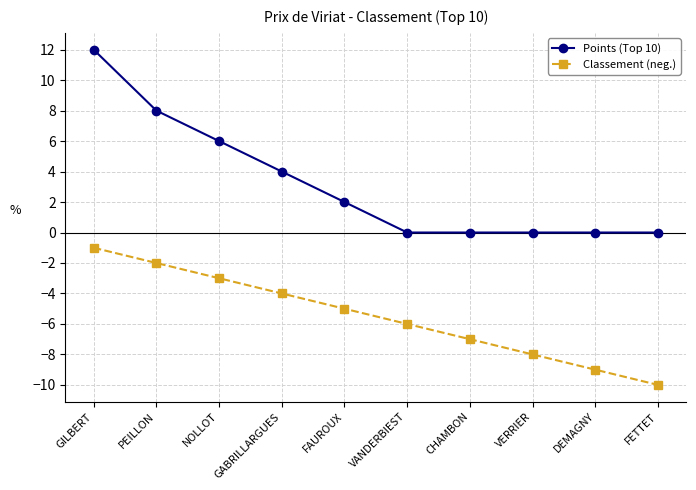

True or false: Points (Top 10) and Classement (neg.) cross at least once.

False